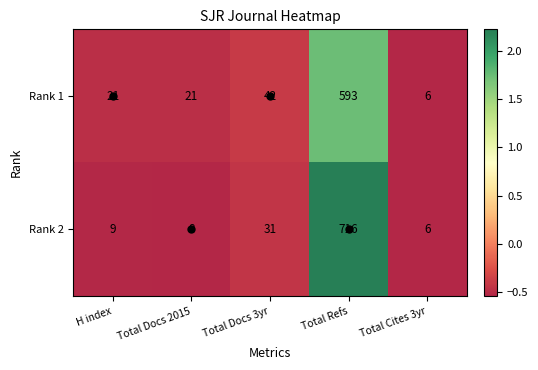

The Rank 2 series shows 31 at Total Docs 3yr. True or false?

True